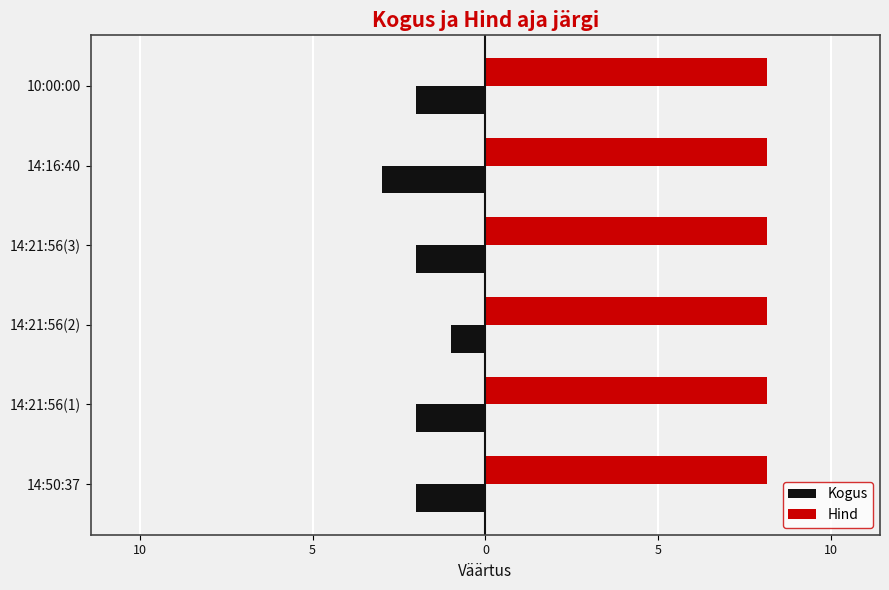

What are all the series names shown in the legend?

Kogus, Hind